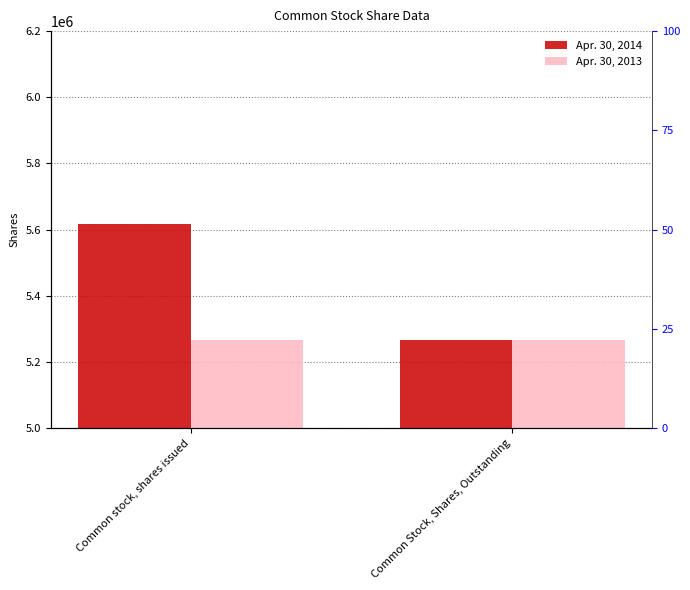

Which series changed the most between Common stock, shares issued and Common Stock, Shares, Outstanding?

Apr. 30, 2014